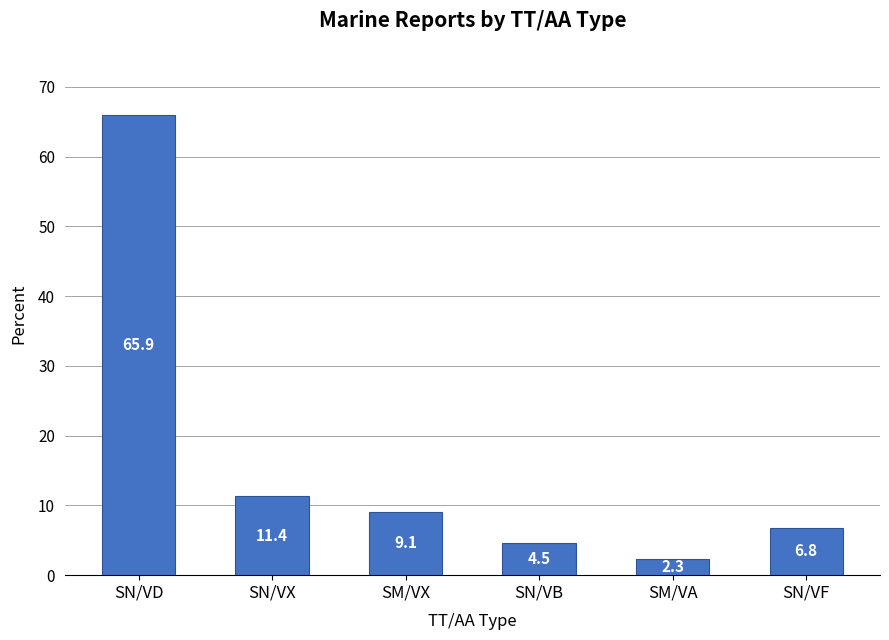

What position from the right is SN/VX?

5